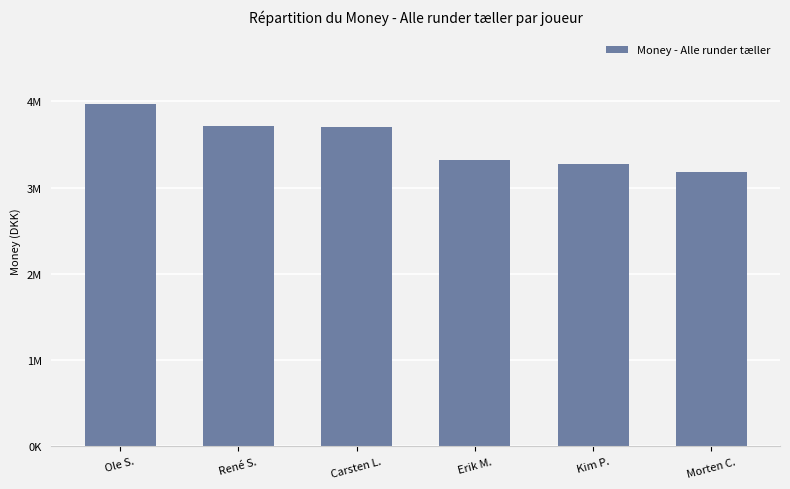

What is the maximum value shown in the chart?

3970000